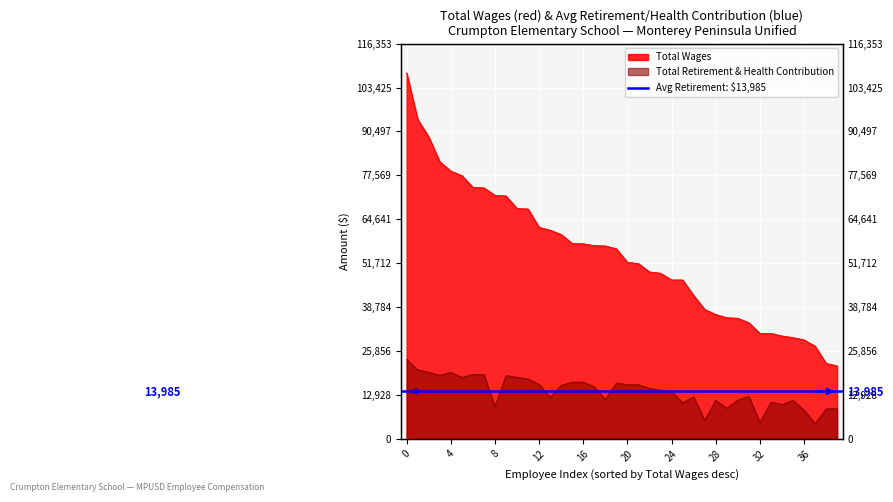

How many interior local peaks does the Total Retirement & Health Contribution series have?

11